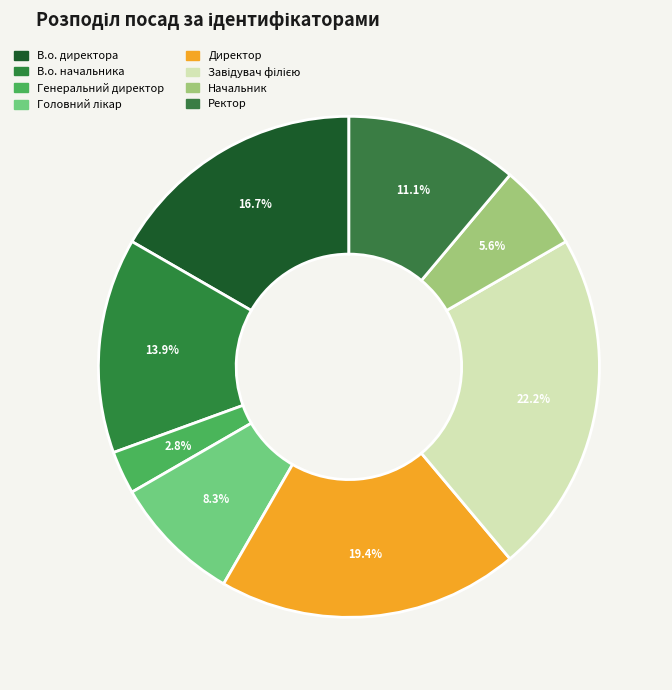

Which category has the biggest portion of the pie?

Завідувач філією